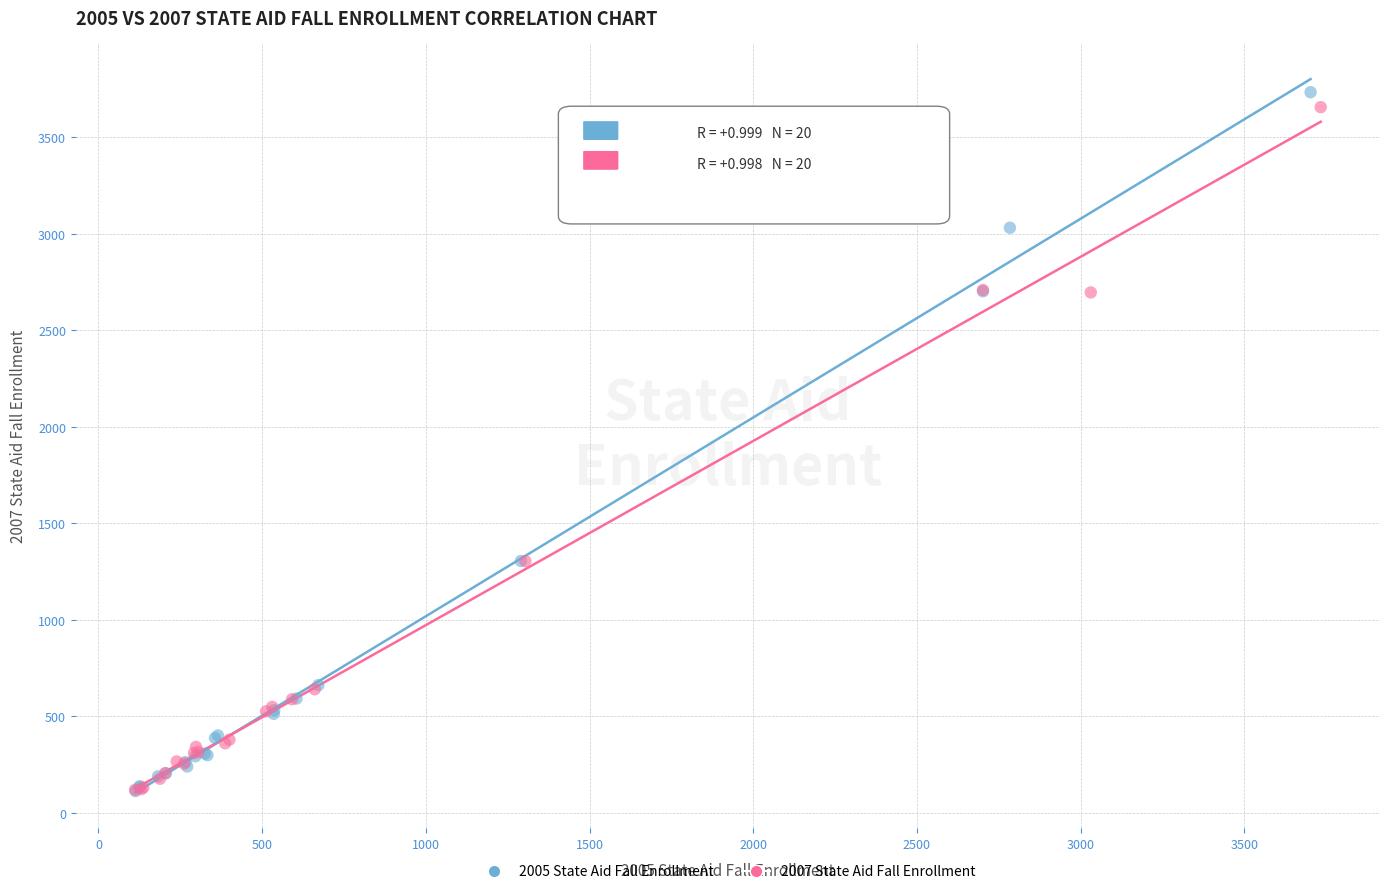

Which series has the widest spread of Y values?

2005 State Aid Fall Enrollment